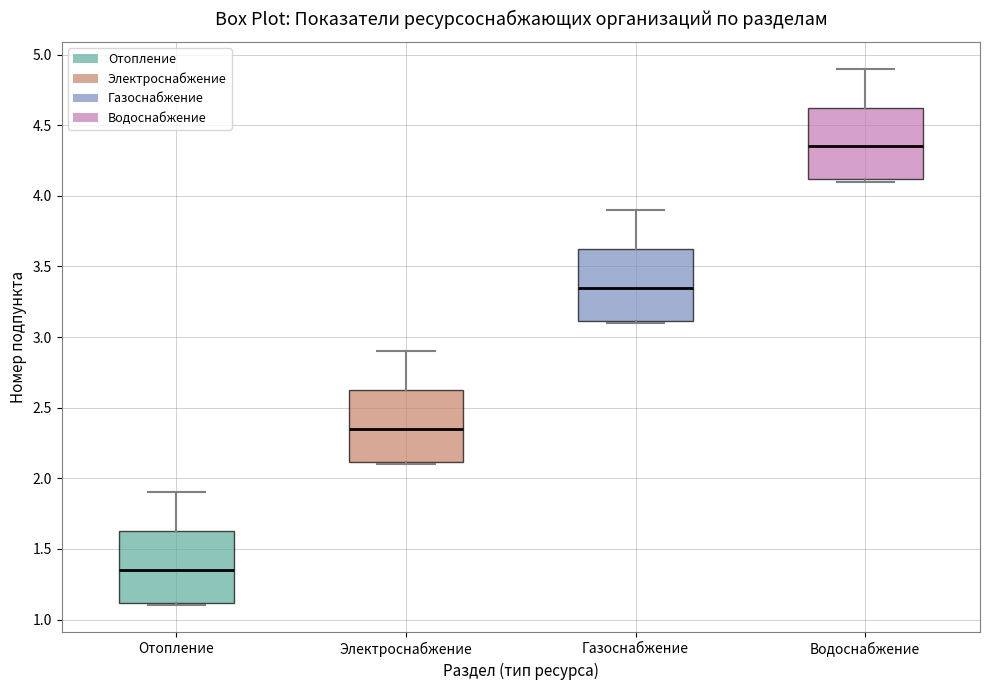

Which box has the lowest median line?

Отопление